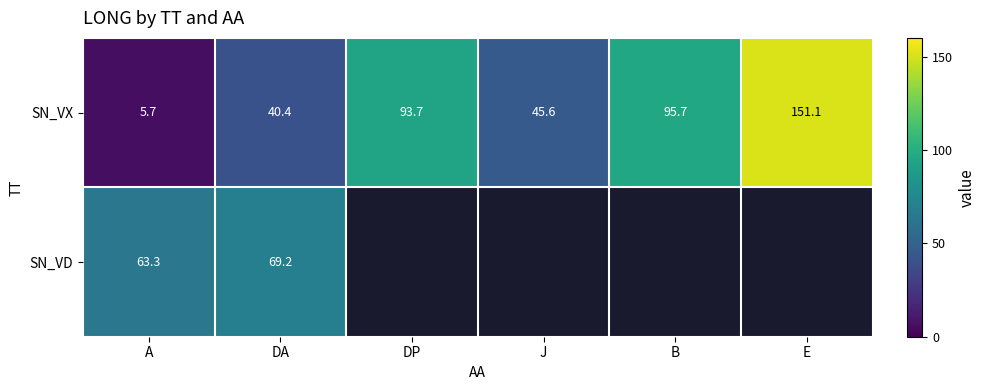

At which label does SN_VX reach its peak?

E